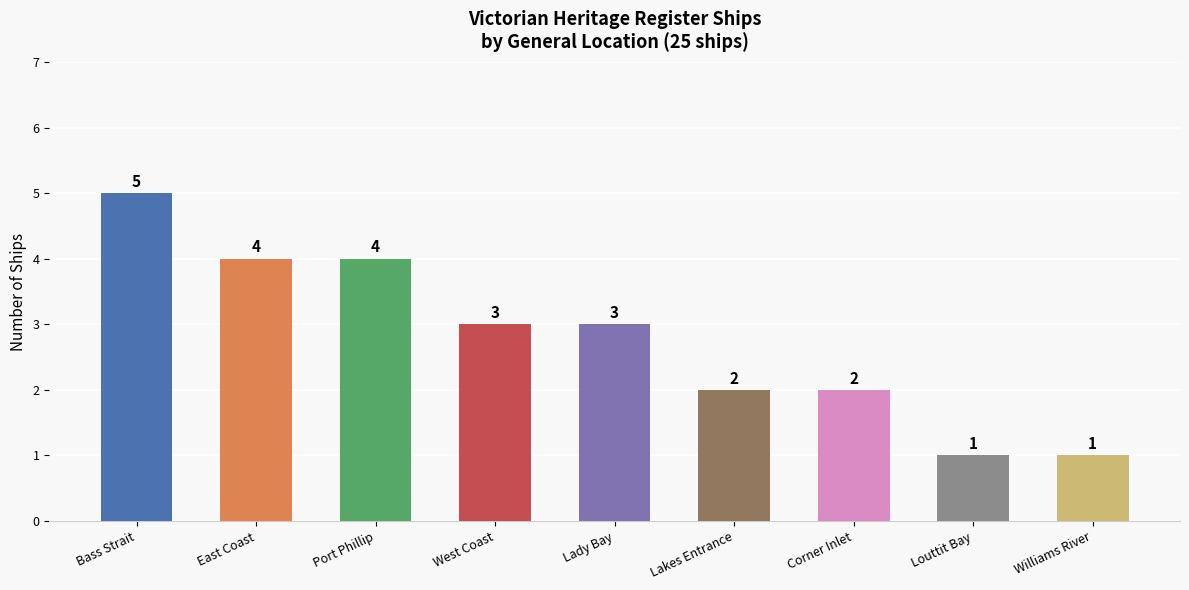

What is the label of the 6th bar from the right?

West Coast